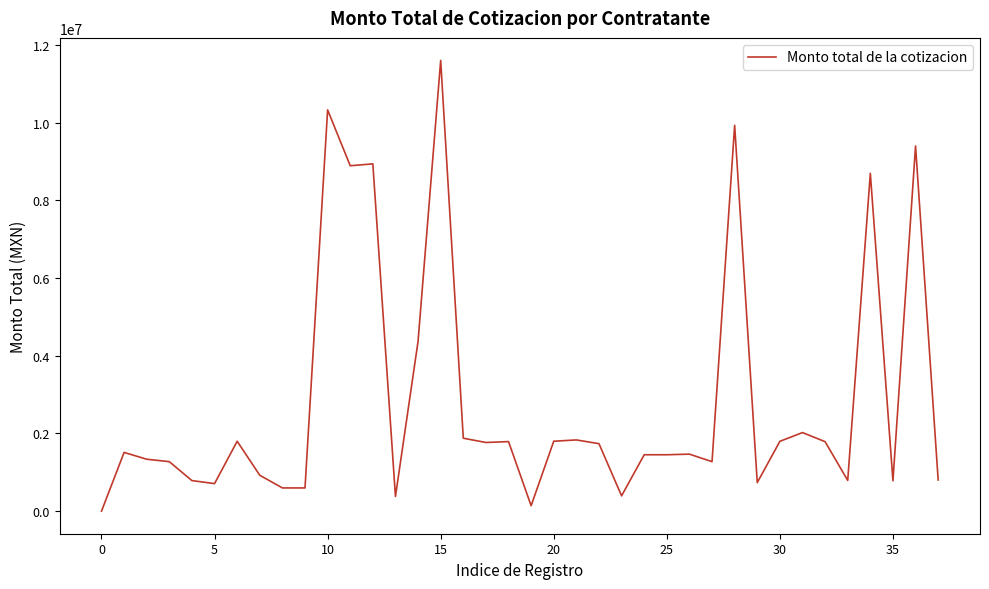

What is the difference between the maximum and minimum values?

11597537.8